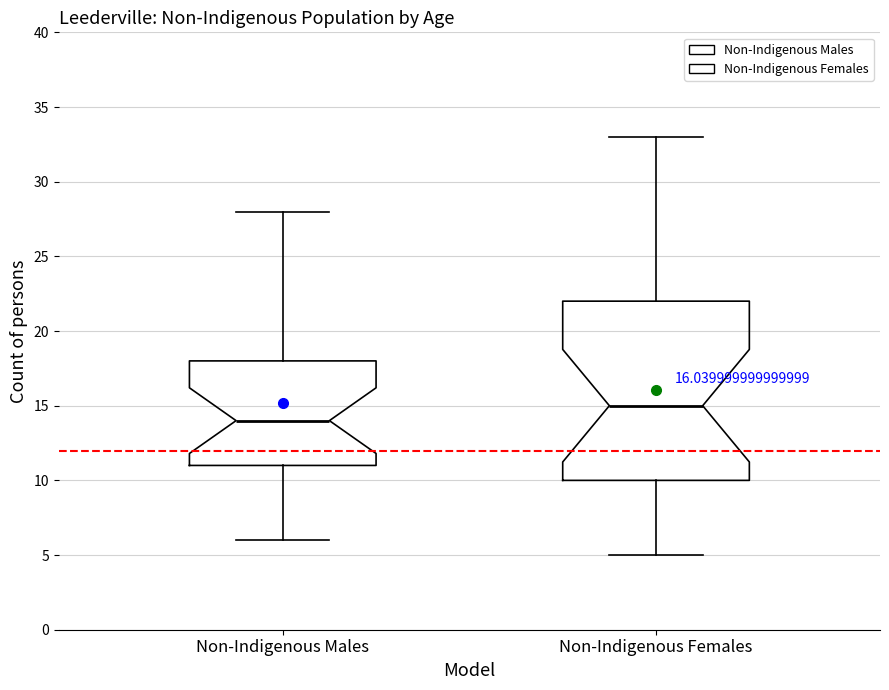

Where does the median line of the box for Non-Indigenous Males sit on the y-axis? The values are not printed on the chart, so give them approximately, as read against the axis.

14